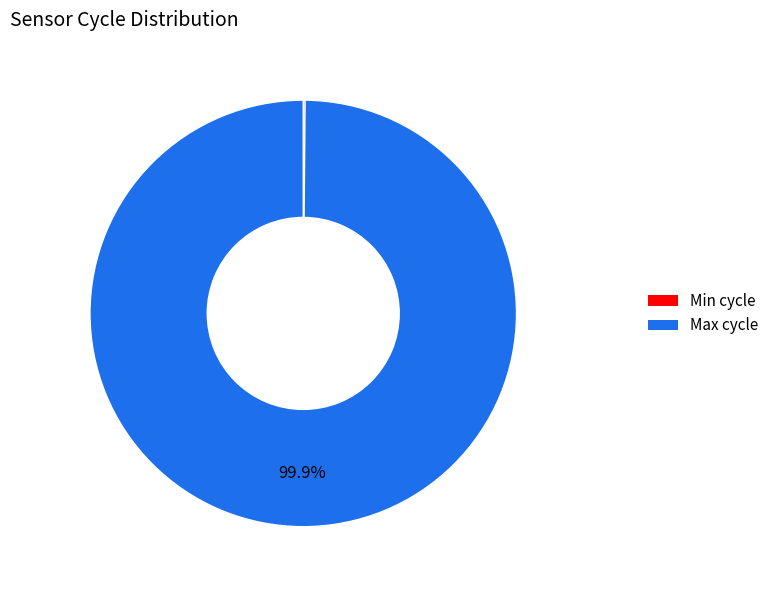

Does any single category account for the majority?

Yes